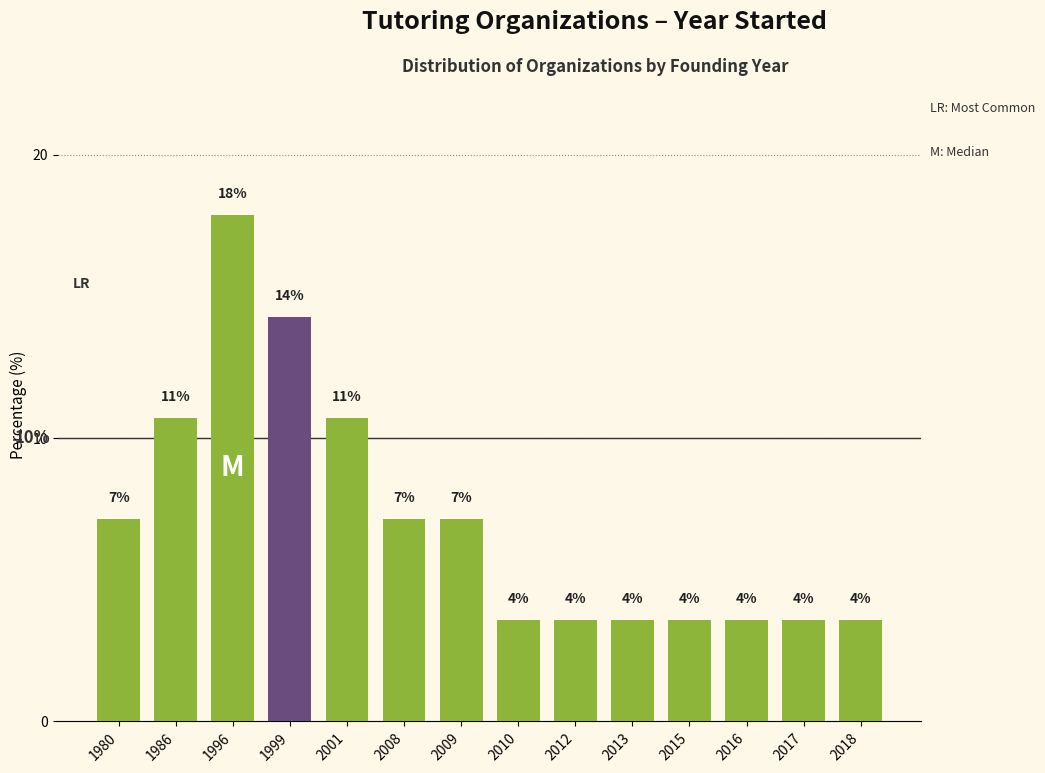

Are the bars grouped side by side (vs. stacked)?

No